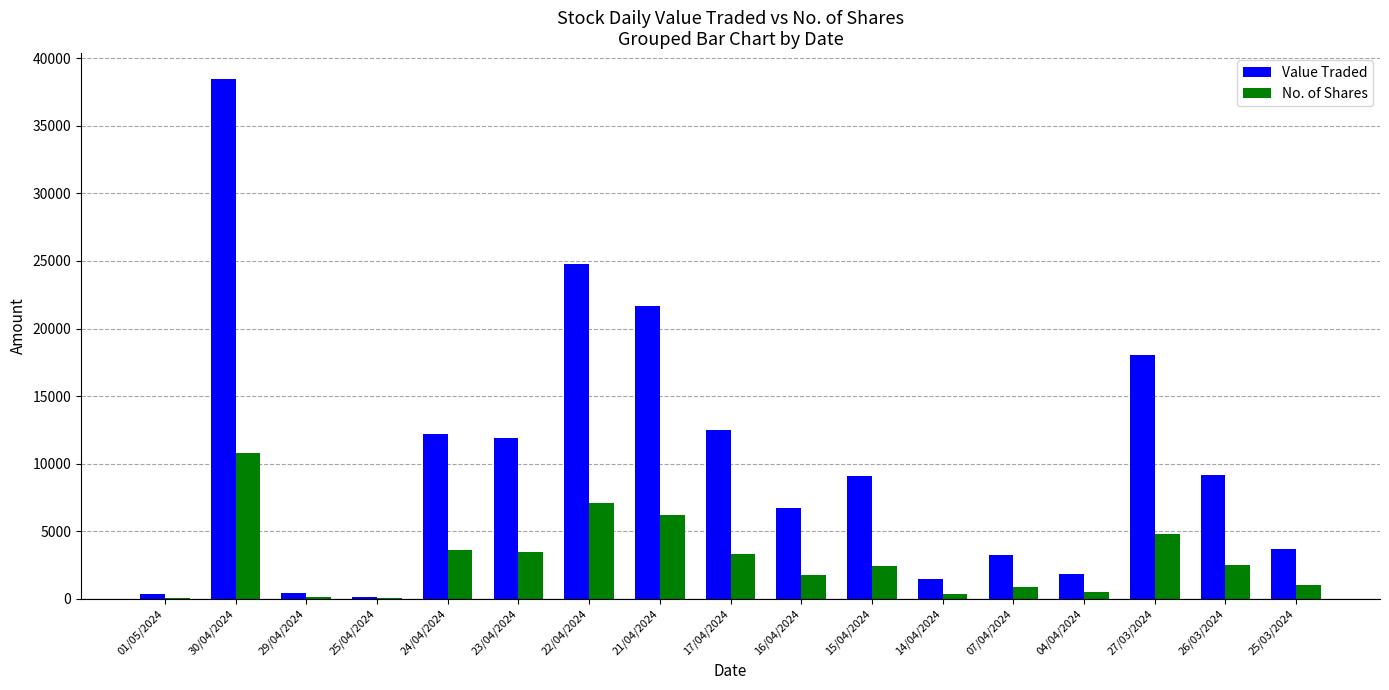

Count the number of data series in this chart.

2